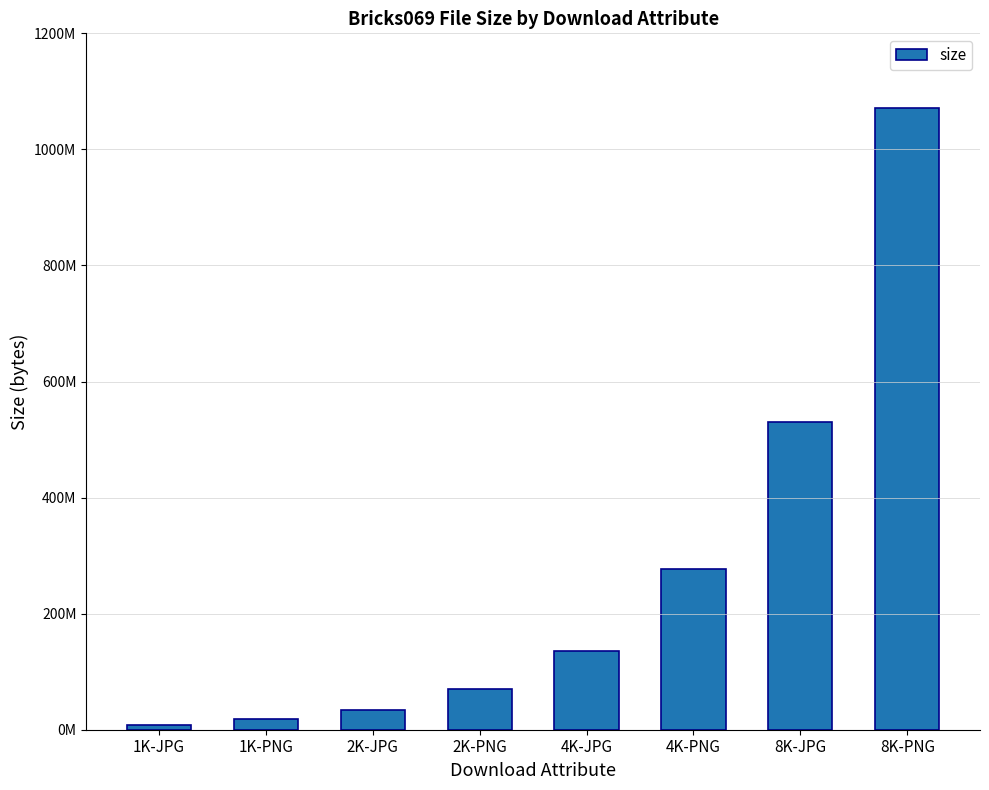

Is it true that the value at 4K-PNG is 98076623?

False